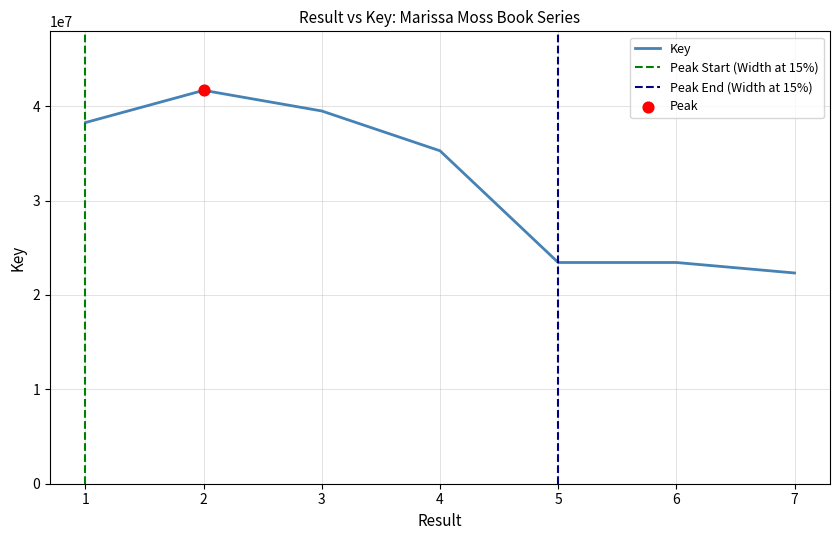

What is the ratio of the value at 4 to the value at 5?

1.5